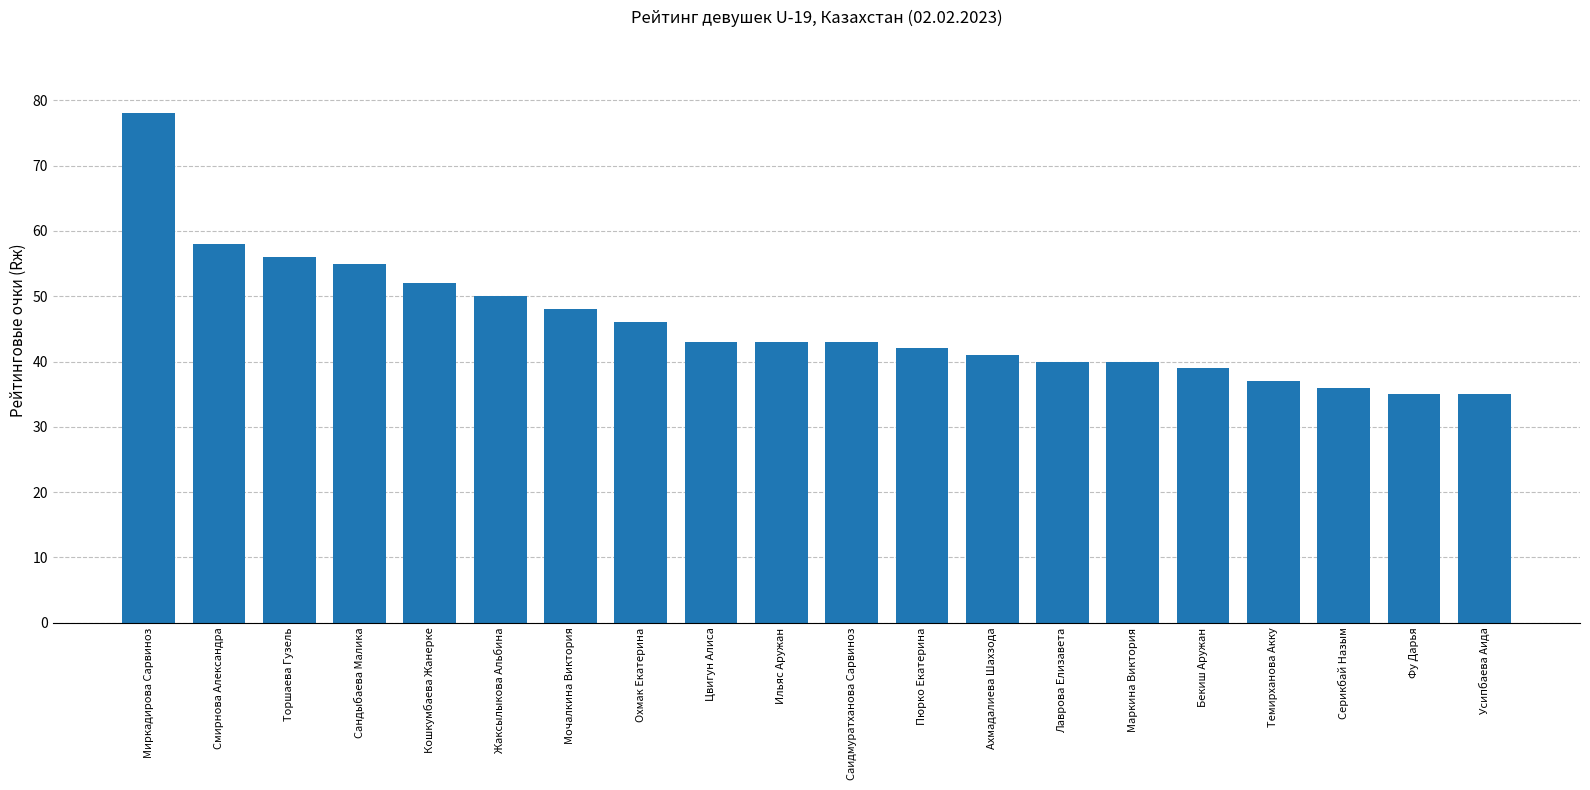

What is the smallest value displayed?

35